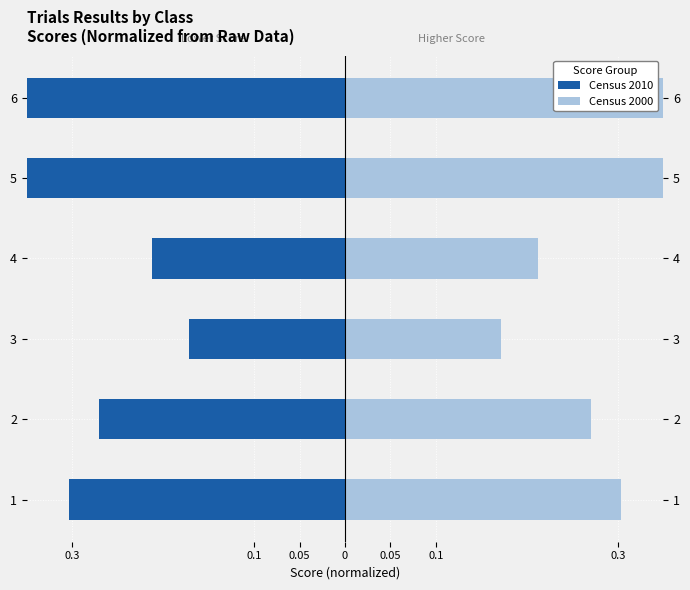

What are all the series names shown in the legend?

Census 2010, Census 2000